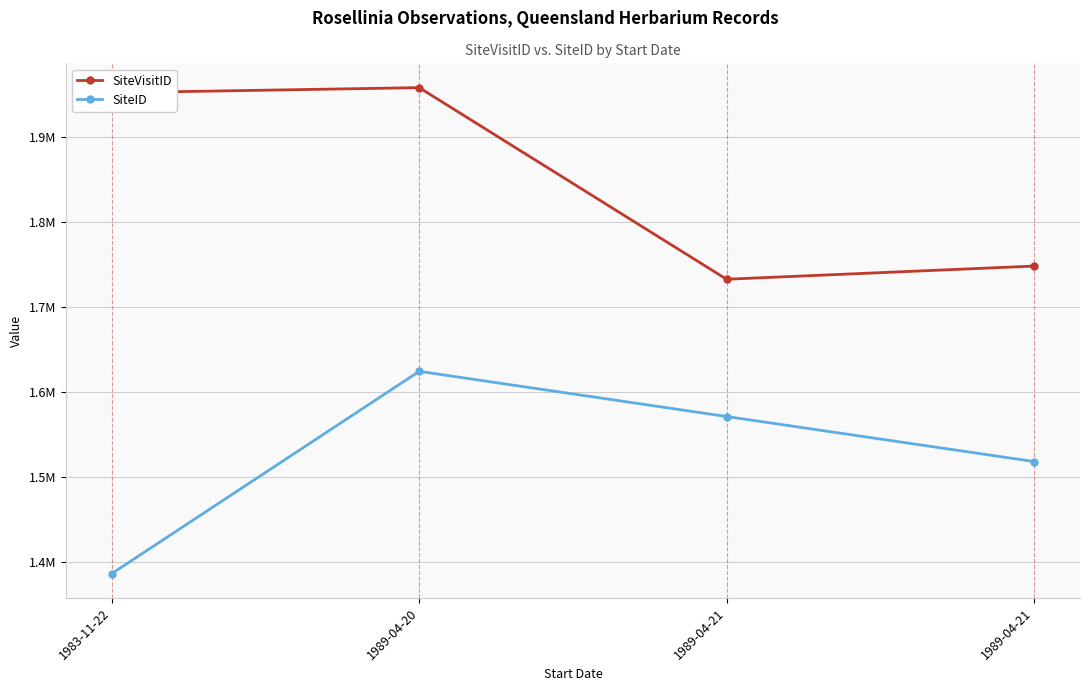

At which category is the sum across all series the highest?

1989-04-20